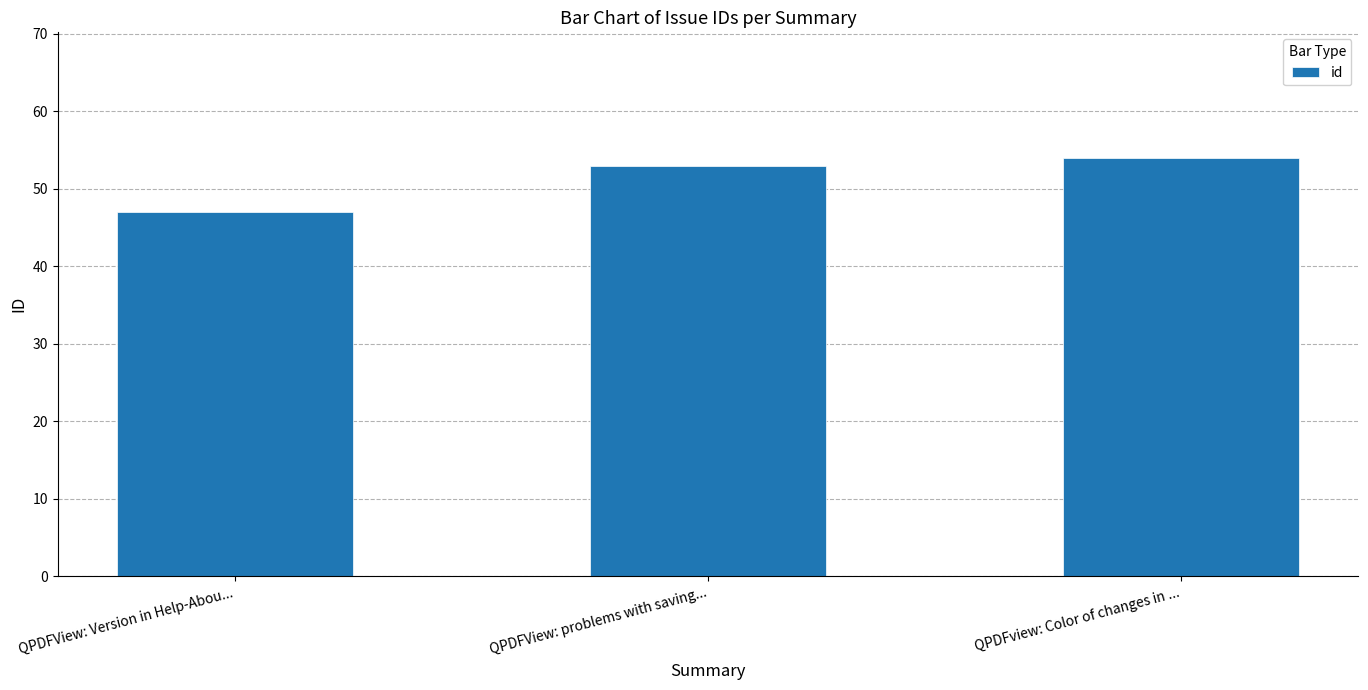

Rank the categories by value from highest to lowest.

QPDFview: Color of changes in ..., QPDFView: problems with saving..., QPDFView: Version in Help-Abou...